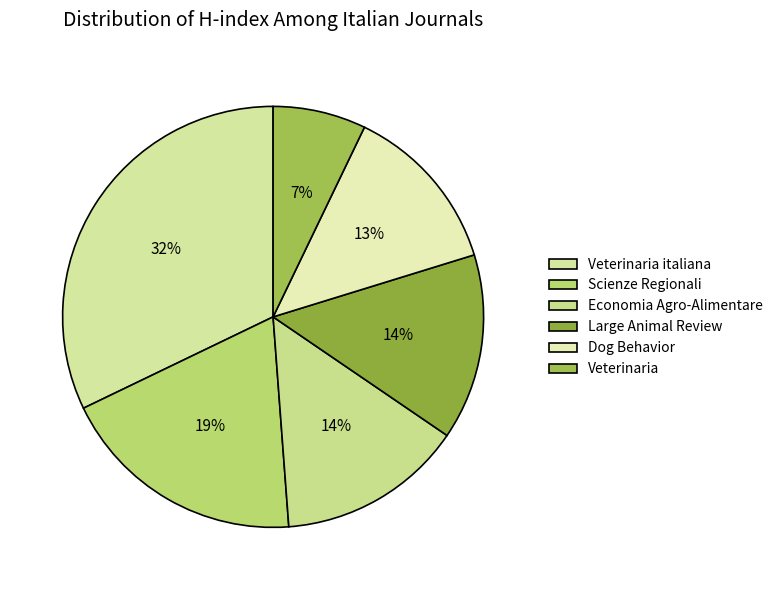

To the nearest percent, what is the difference between the largest and smallest slice percentages?

25%